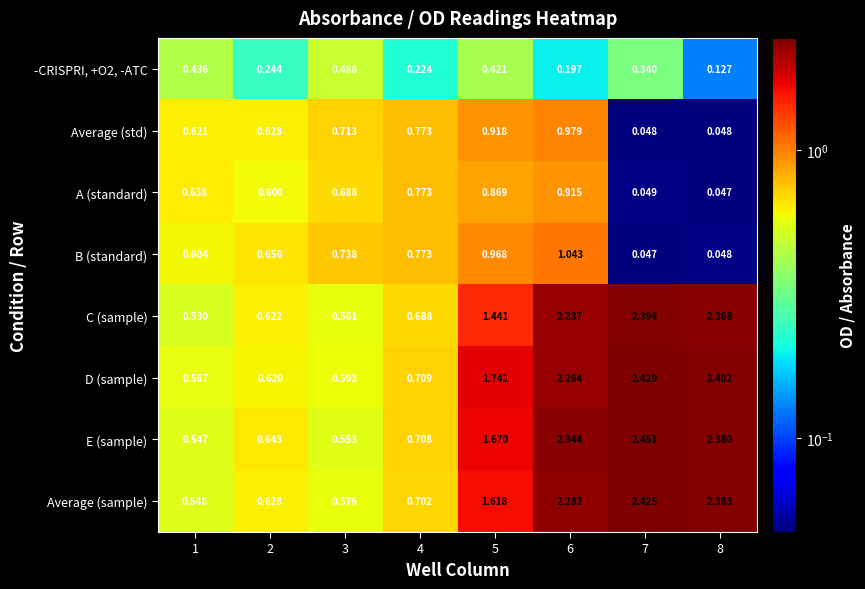

Which series has the largest total across all categories?

D (sample)